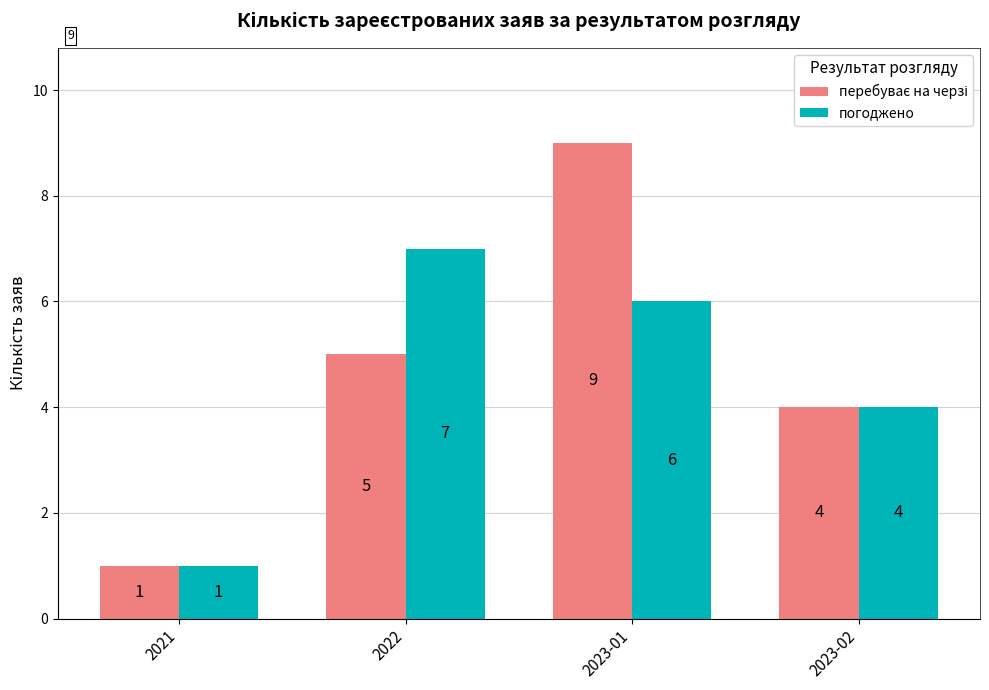

At which category does the chart reach its peak across all series?

2023-01